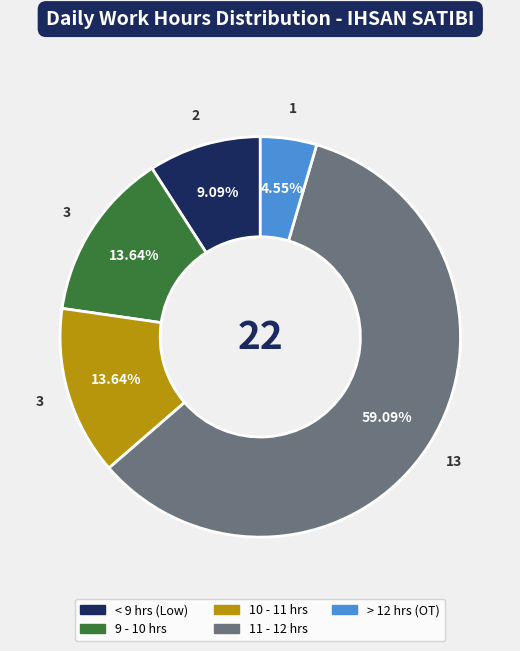

Count the number of slices in the pie.

5